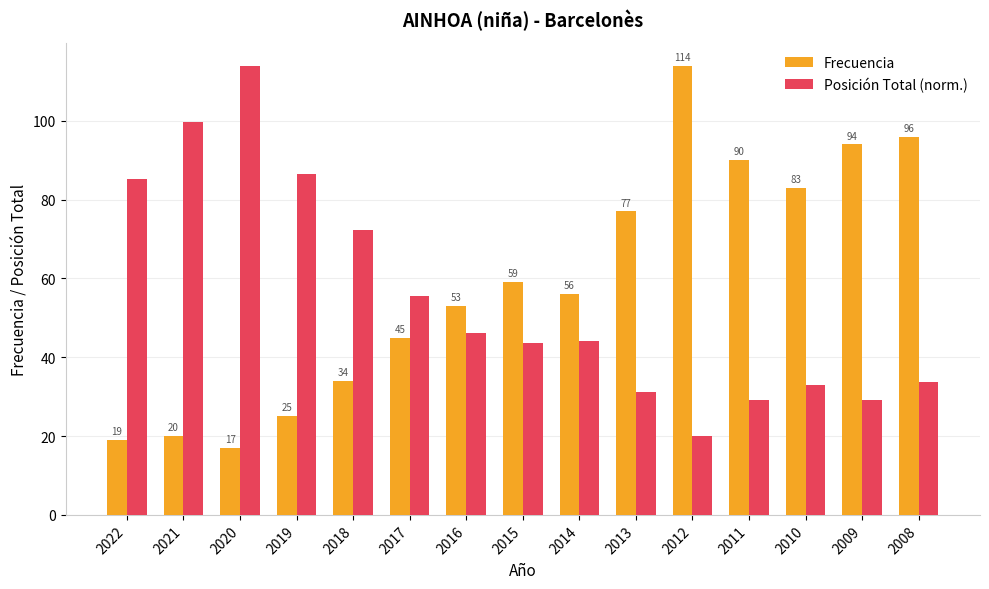

How many bars are there in total?

30